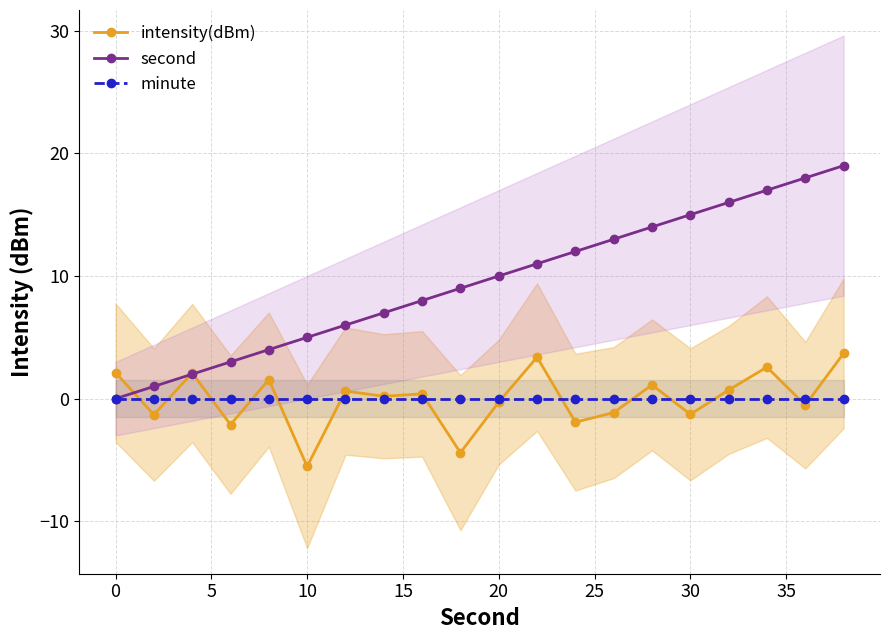

How many values in the second series are below 10?

10